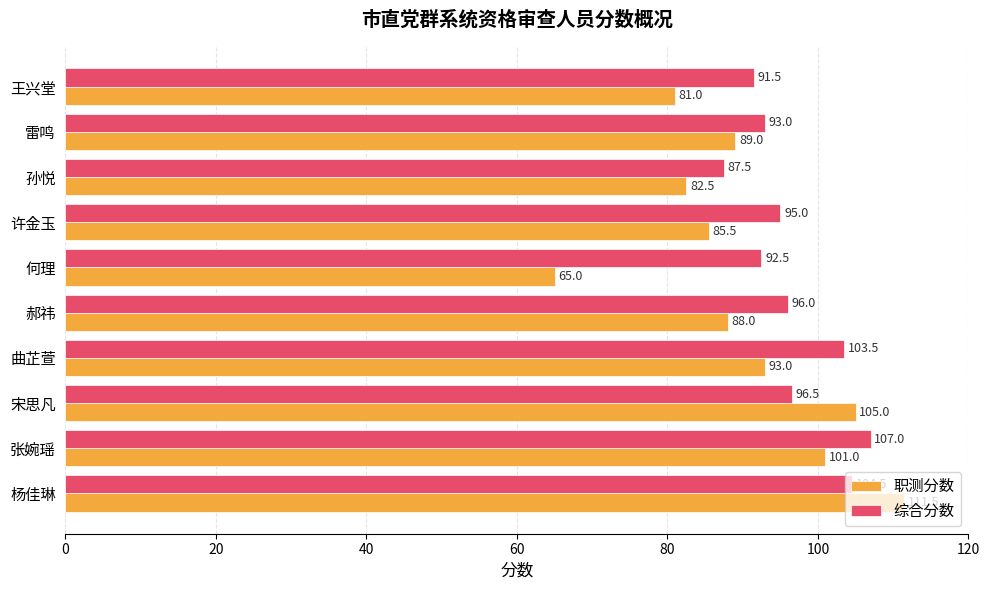

Which series has the largest total across all categories?

综合分数